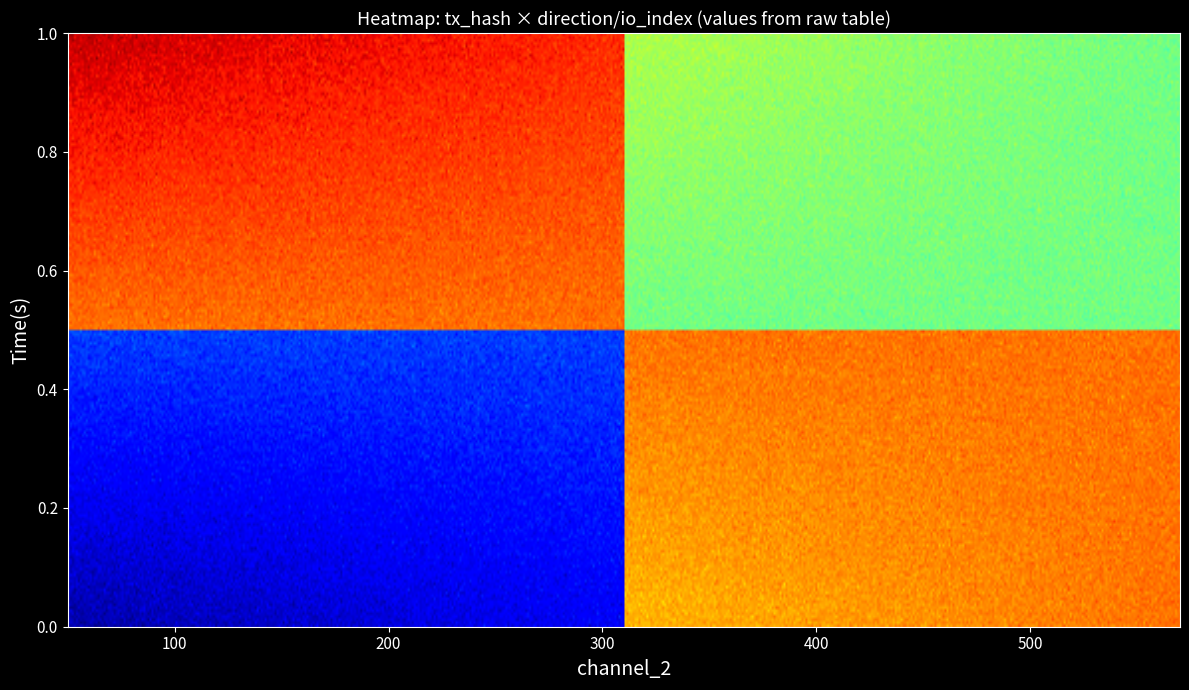

Reading right to left, transcribe all the data shown in this chart.

0cd21b351664fb3e87400cfcb8f738d6e56a9a4: 1	-1
b23bc1ec23a342681a206ecc0d9a77b63b52bf2: 0	1